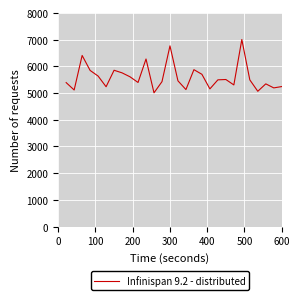

What is the minimum value shown in the chart?

5010.8